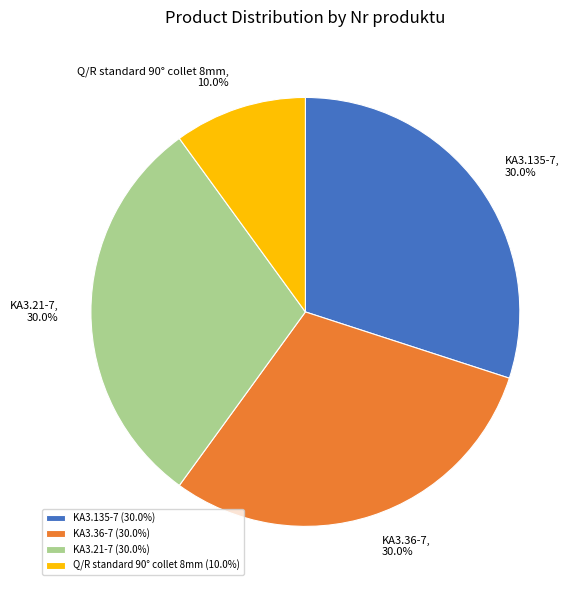

Which has a higher value, KA3.135-7 or Q/R standard 90° collet 8mm?

KA3.135-7